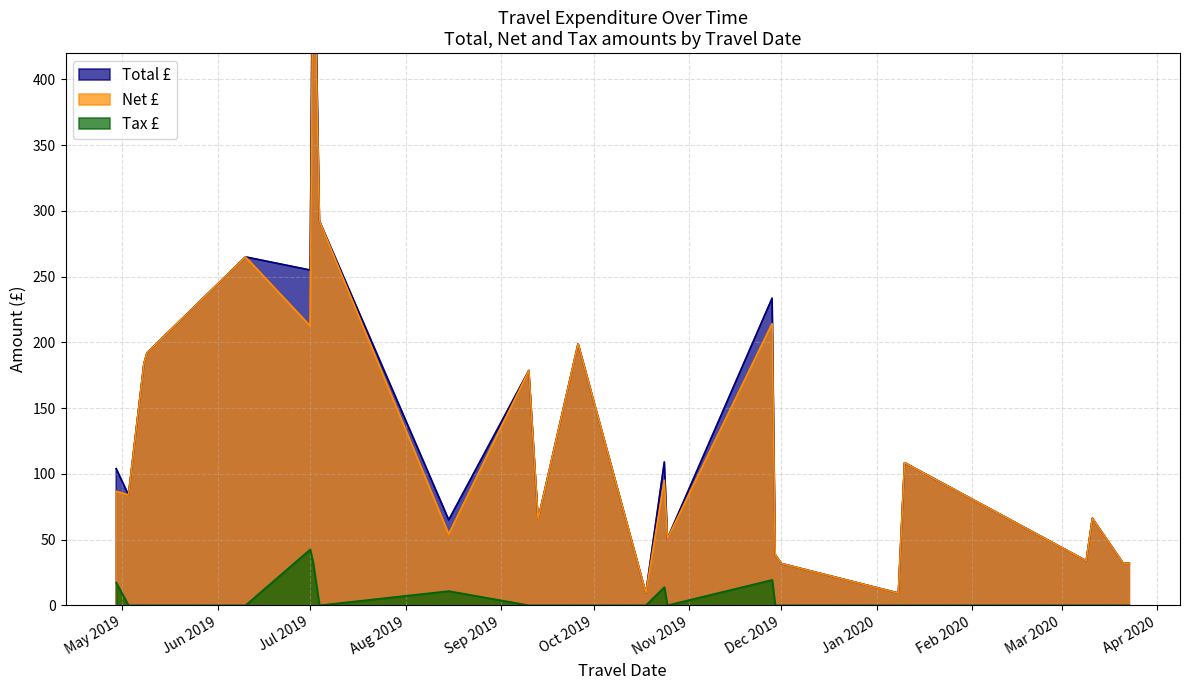

Is it true that Tax £ equals 67.9 at Jul 2019?

False